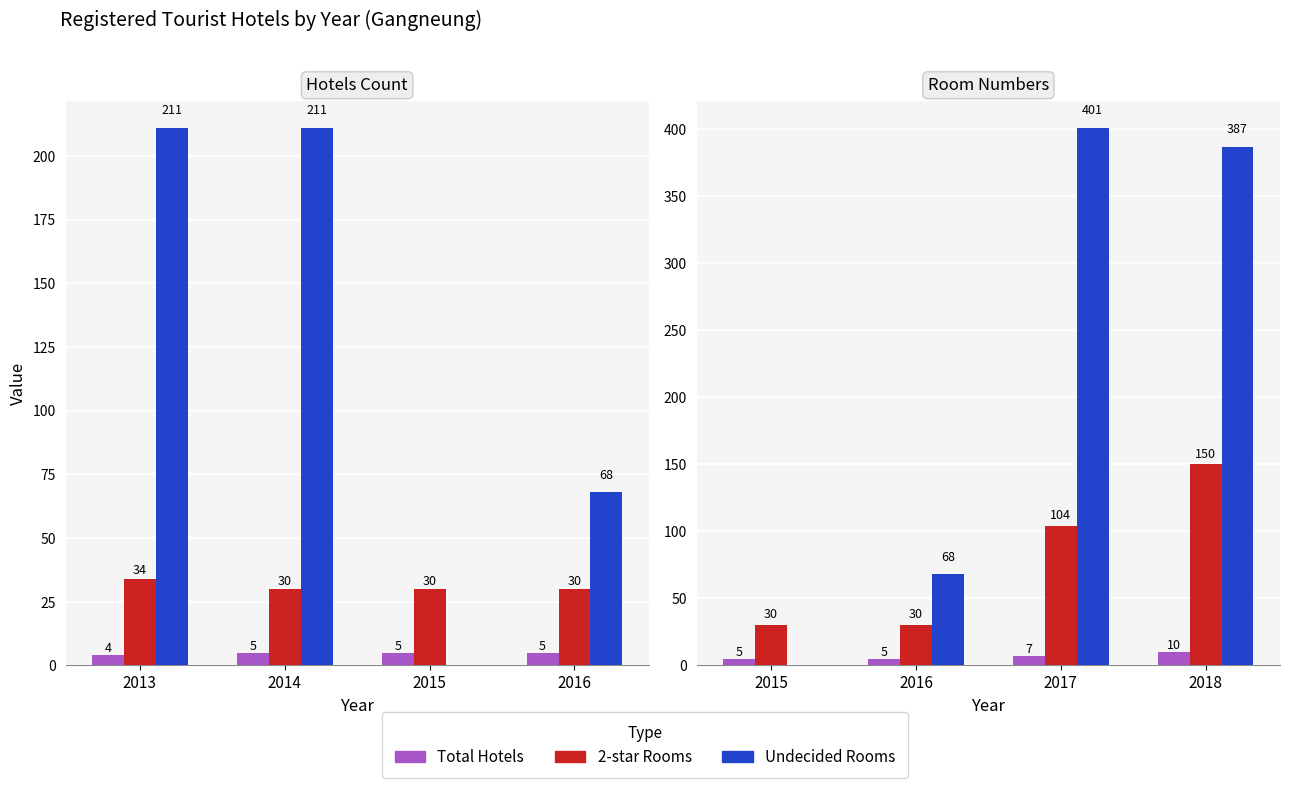

Which series has the largest total across all categories?

Undecided Rooms